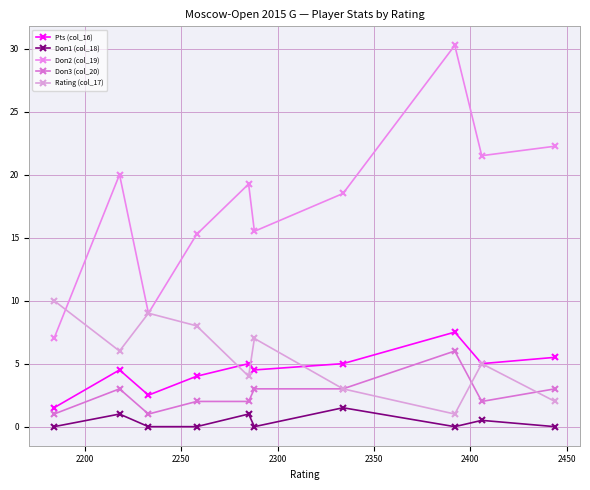

Reading left to right, list all the values displayed in this chart.

Pts (col_16): 1.5	4.5	2.5	4.0	5.0	4.5	5.0	7.5	5.0	5.5
Doп1 (col_18): 0.0	1.0	0.0	0.0	1.0	0.0	1.5	0.0	0.5	0.0
Doп2 (col_19): 7.0	20.0	9.0	15.2	19.2	15.5	18.5	30.2	21.5	22.2
Doп3 (col_20): 1.0	3.0	1.0	2.0	2.0	3.0	3.0	6.0	2.0	3.0
Rating (col_17): 10.0	6.0	9.0	8.0	4.0	7.0	3.0	1.0	5.0	2.0